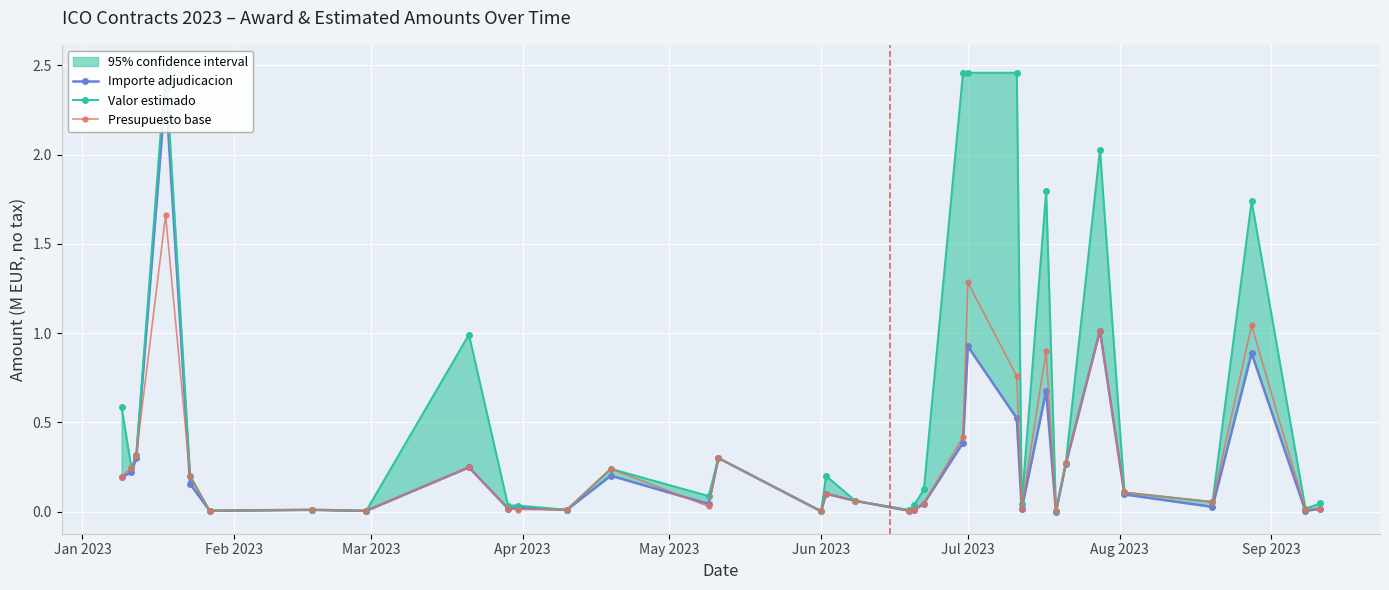

What is the greatest value displayed?

2.5